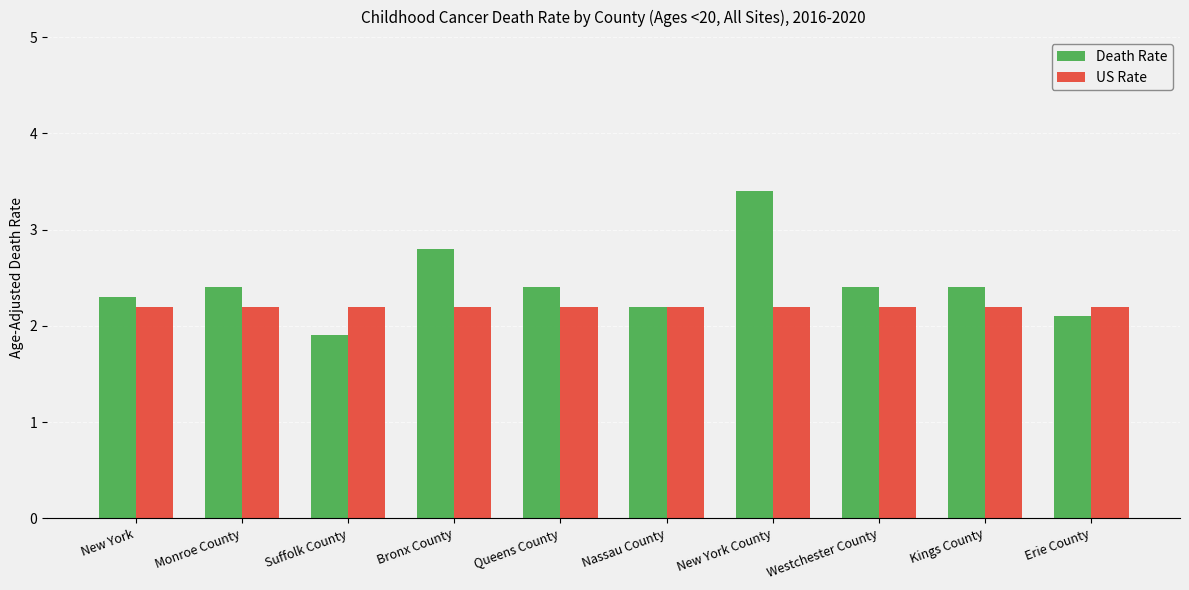

The value of Death Rate at Westchester County is 1.1. True or false?

False